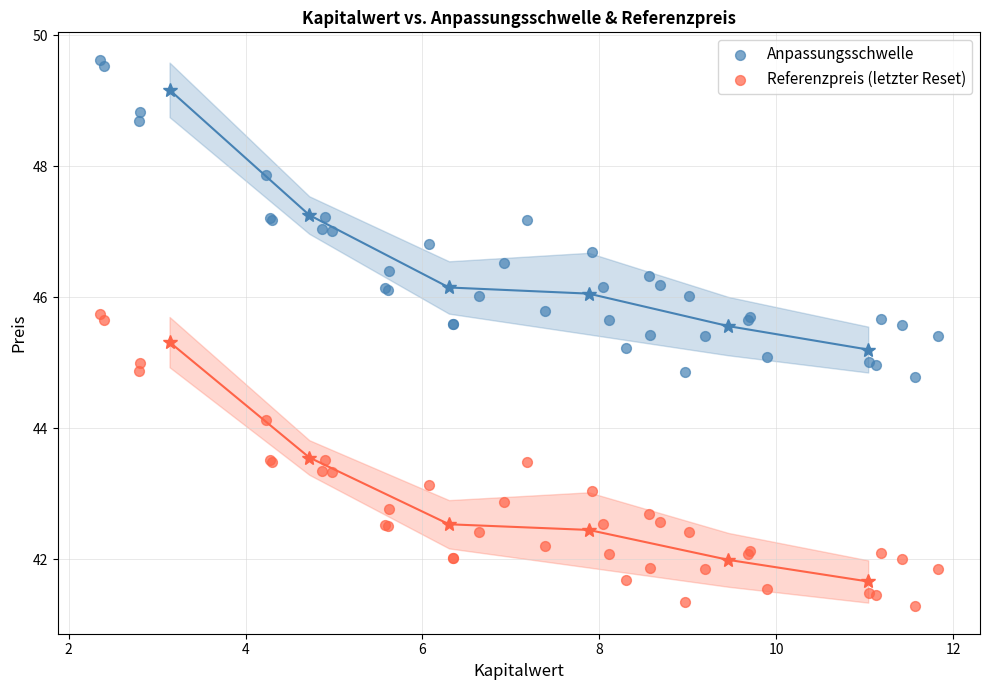

Which series has the largest Y range (max minus min)?

Anpassungsschwelle